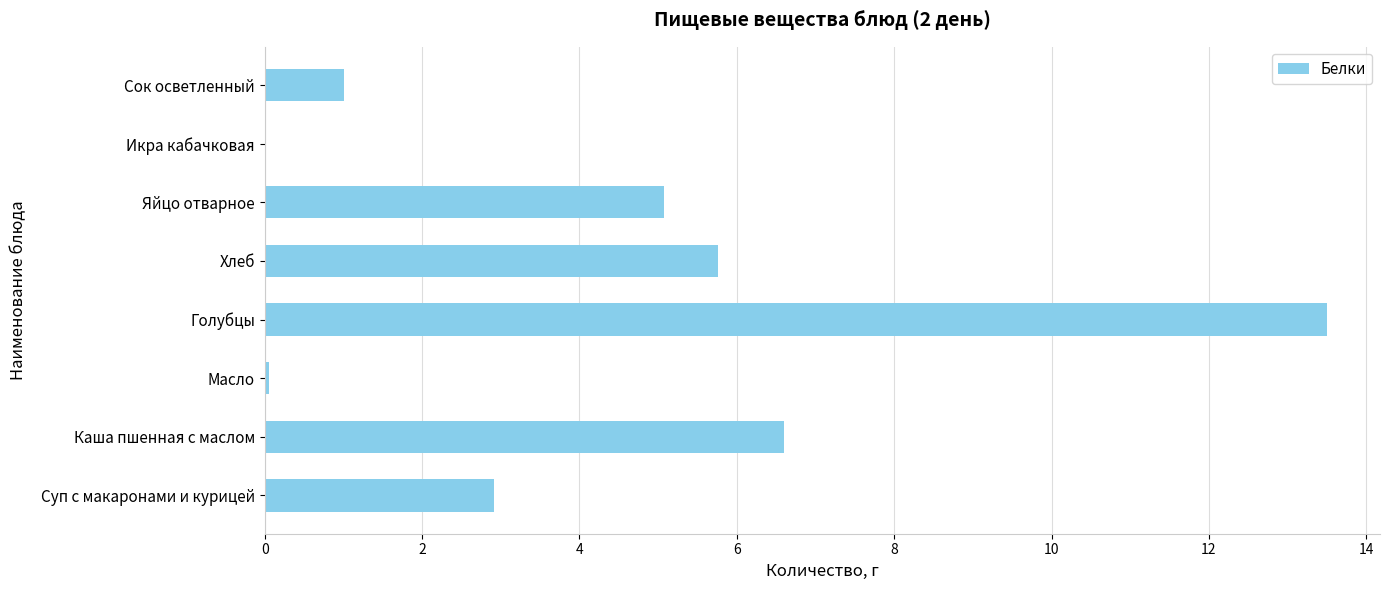

How many data points are above 5?

4